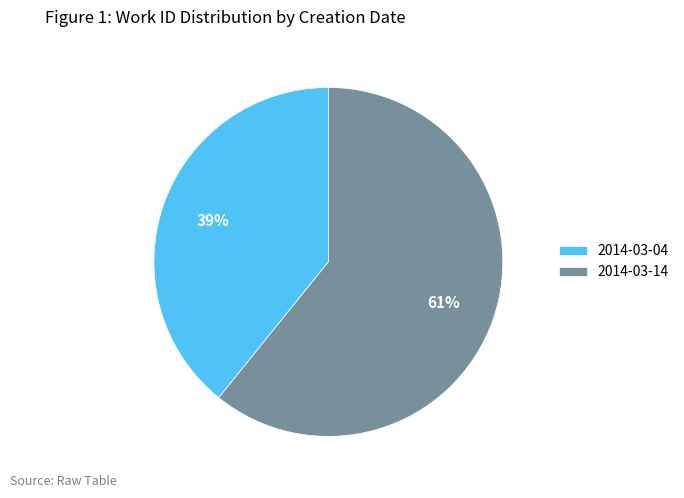

Which slice represents more than half of the pie?

2014-03-14